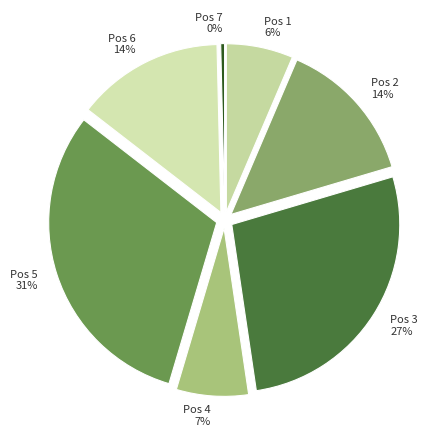

How many segments does this pie chart have?

7